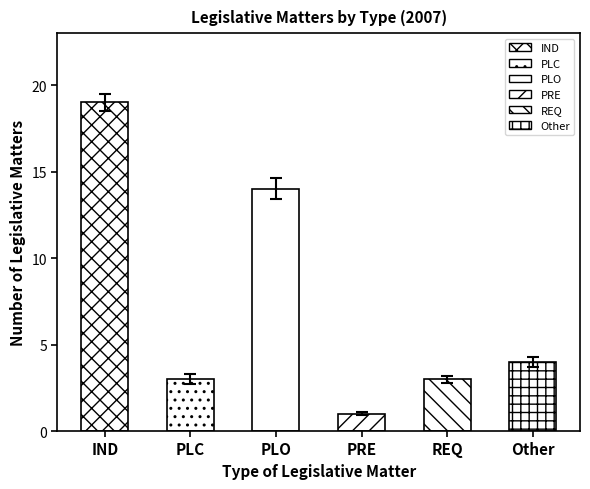

True or false: the data shows 19 at IND.

True